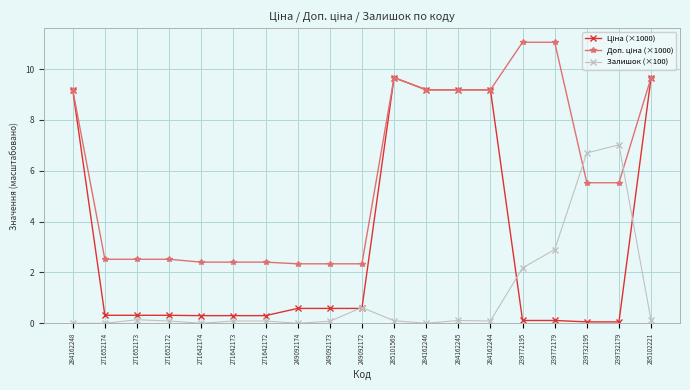

What is the label of the 18th point from the right?

271652174